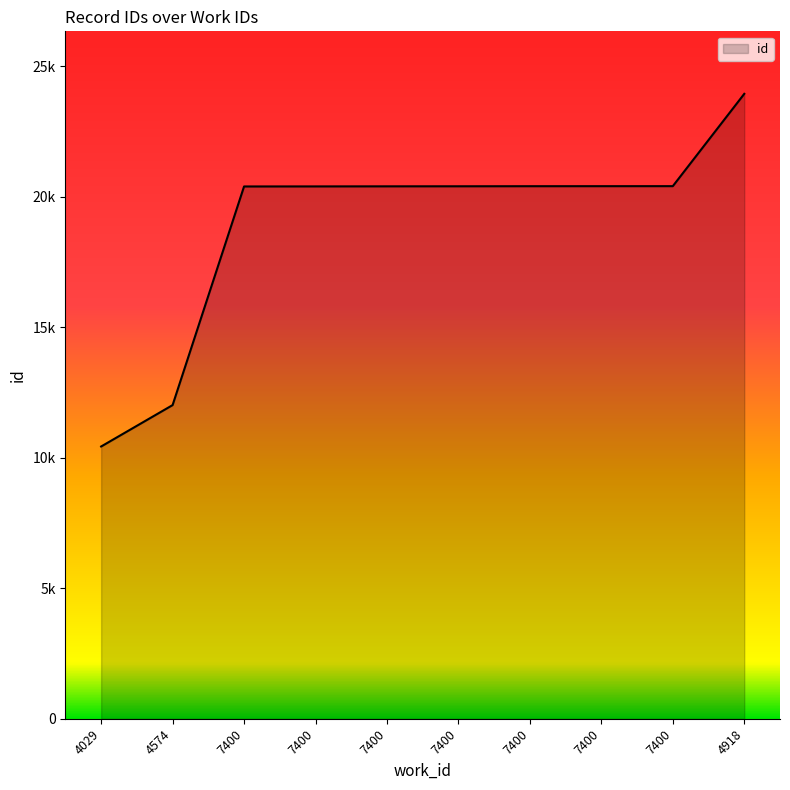

At which category does the chart reach its peak across all series?

4918